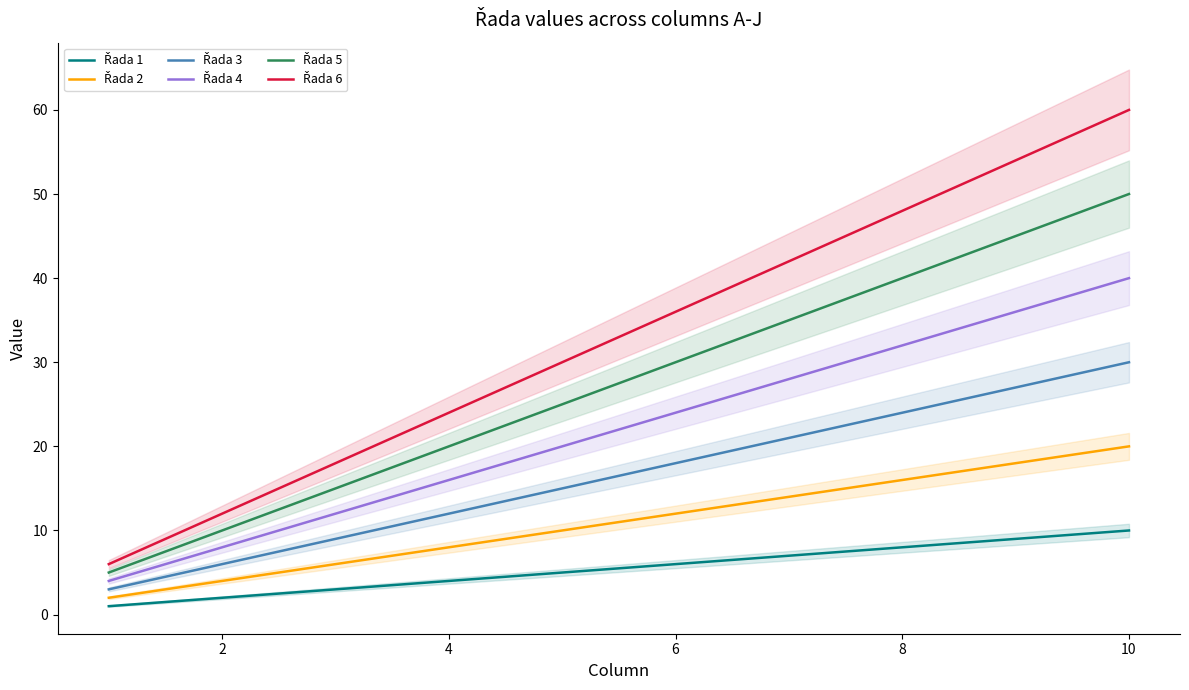

Which series contains the lowest Y value?

Řada 1